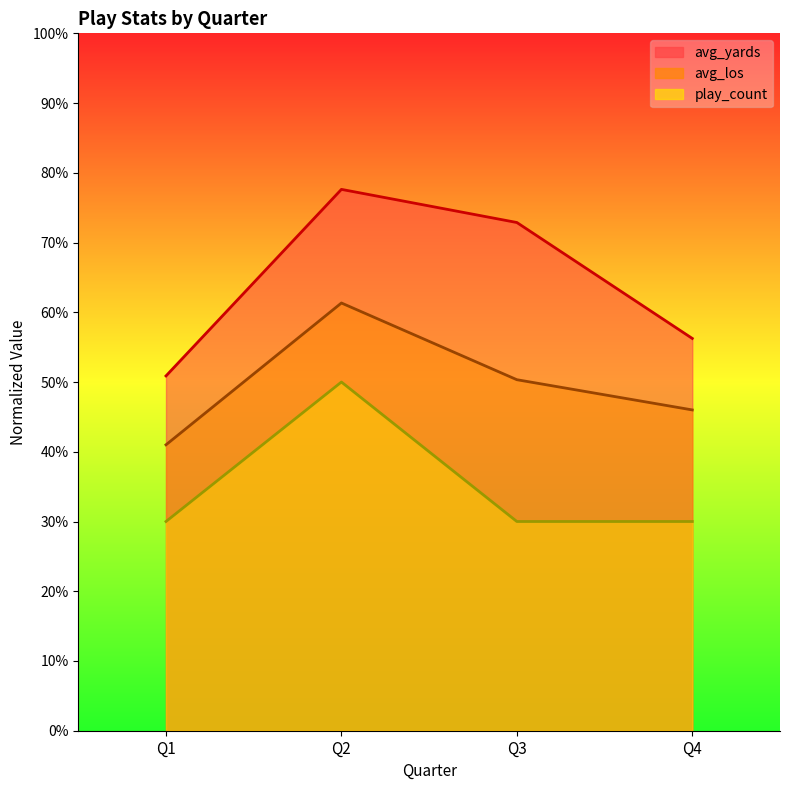

What is the minimum value for avg_yards?

50.9